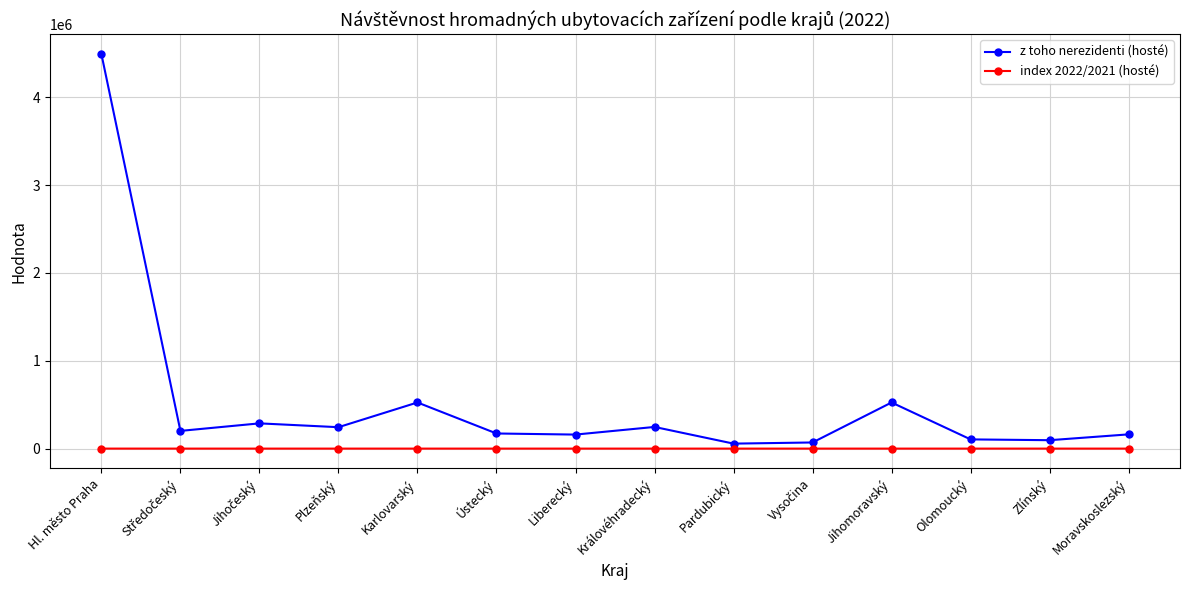

At which category is the sum across all series the highest?

Hl. město Praha